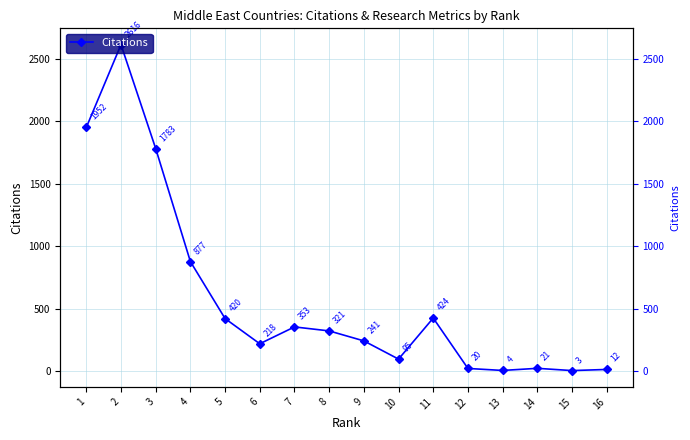

Between 7 and 2, which is larger?

2